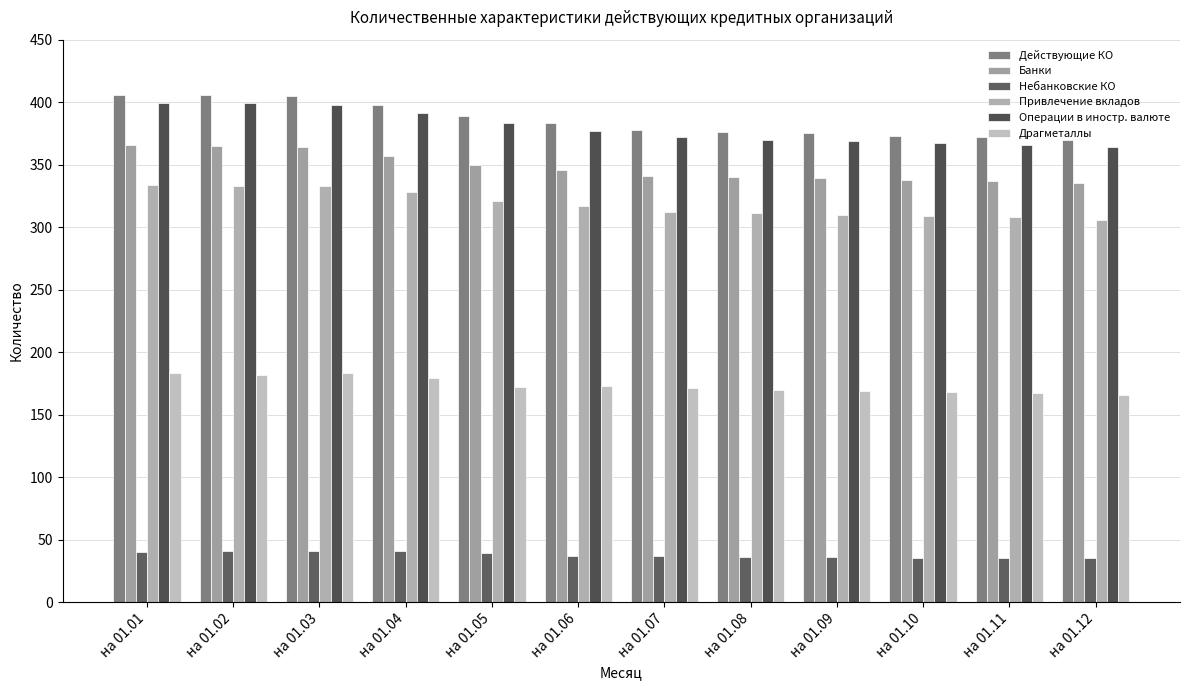

Reading left to right, list all the values displayed in this chart.

Действующие КО: на 01.01=406	на 01.02=406	на 01.03=405	на 01.04=398	на 01.05=389	на 01.06=383	на 01.07=378	на 01.08=376	на 01.09=375	на 01.10=373	на 01.11=372	на 01.12=370
Банки: на 01.01=366	на 01.02=365	на 01.03=364	на 01.04=357	на 01.05=350	на 01.06=346	на 01.07=341	на 01.08=340	на 01.09=339	на 01.10=338	на 01.11=337	на 01.12=335
Небанковские КО: на 01.01=40	на 01.02=41	на 01.03=41	на 01.04=41	на 01.05=39	на 01.06=37	на 01.07=37	на 01.08=36	на 01.09=36	на 01.10=35	на 01.11=35	на 01.12=35
Привлечение вкладов: на 01.01=334	на 01.02=333	на 01.03=333	на 01.04=328	на 01.05=321	на 01.06=317	на 01.07=312	на 01.08=311	на 01.09=310	на 01.10=309	на 01.11=308	на 01.12=306
Операции в иностр. валюте: на 01.01=399	на 01.02=399	на 01.03=398	на 01.04=391	на 01.05=383	на 01.06=377	на 01.07=372	на 01.08=370	на 01.09=369	на 01.10=367	на 01.11=366	на 01.12=364
Драгметаллы: на 01.01=183	на 01.02=182	на 01.03=183	на 01.04=179	на 01.05=172	на 01.06=173	на 01.07=171	на 01.08=170	на 01.09=169	на 01.10=168	на 01.11=167	на 01.12=166